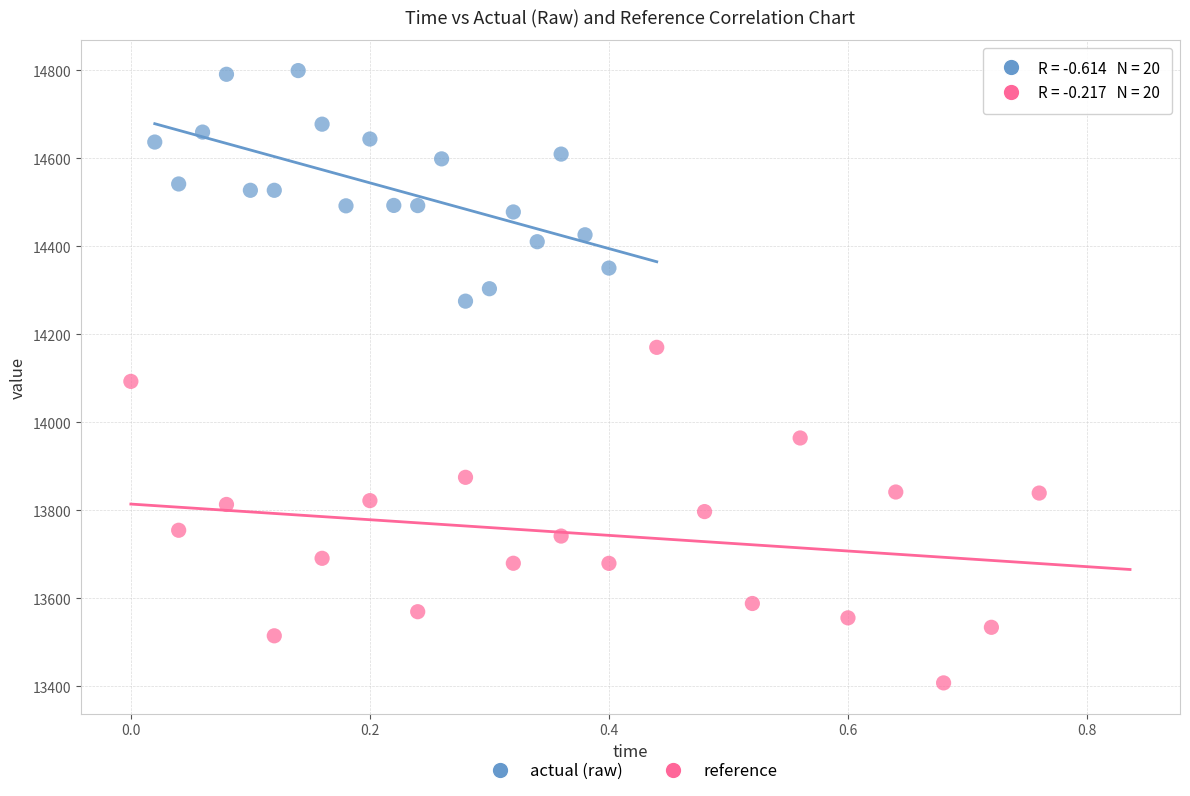

Which series has the widest spread of Y values?

reference